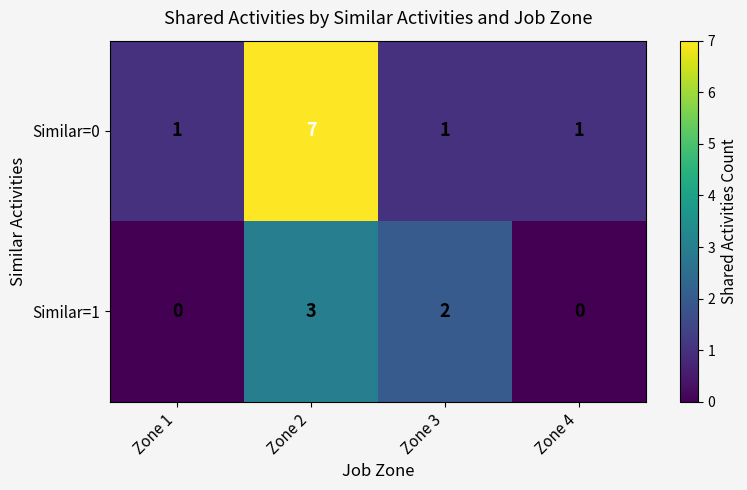

What is the sum of all Similar=0 values?

10